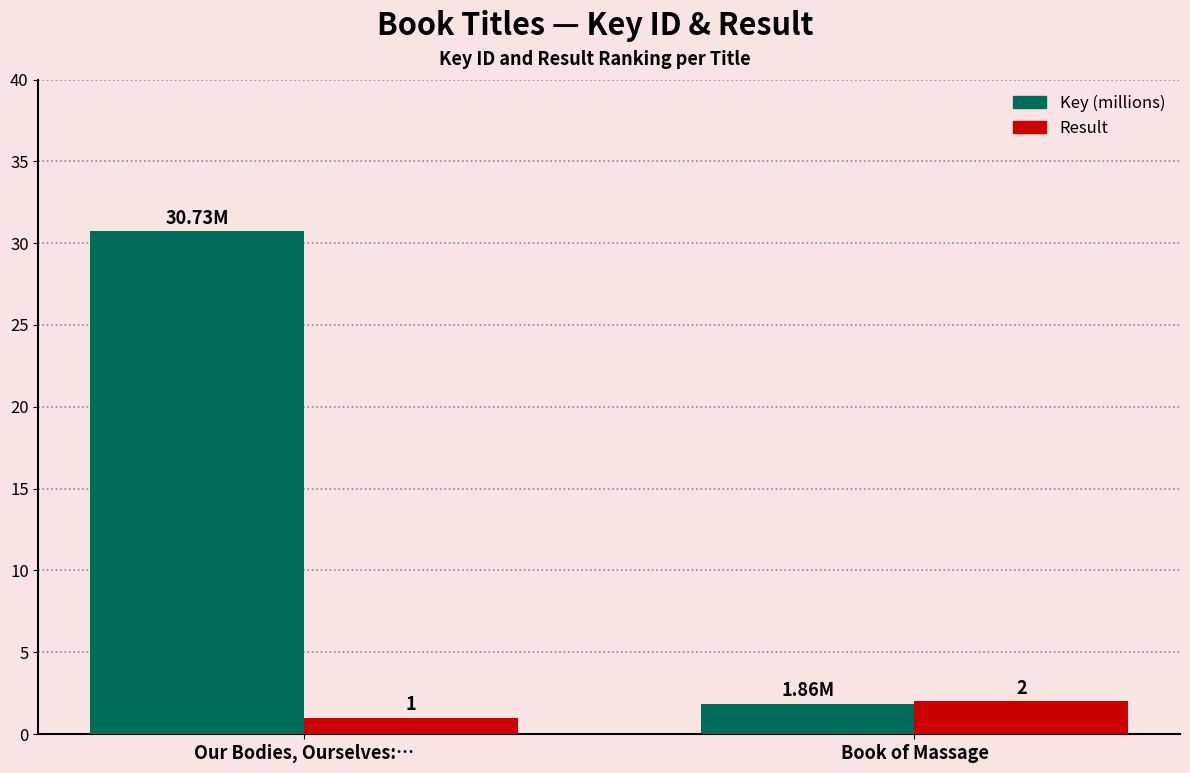

What is the spread (max minus min) of values at Our Bodies, Ourselves:…?

29.7